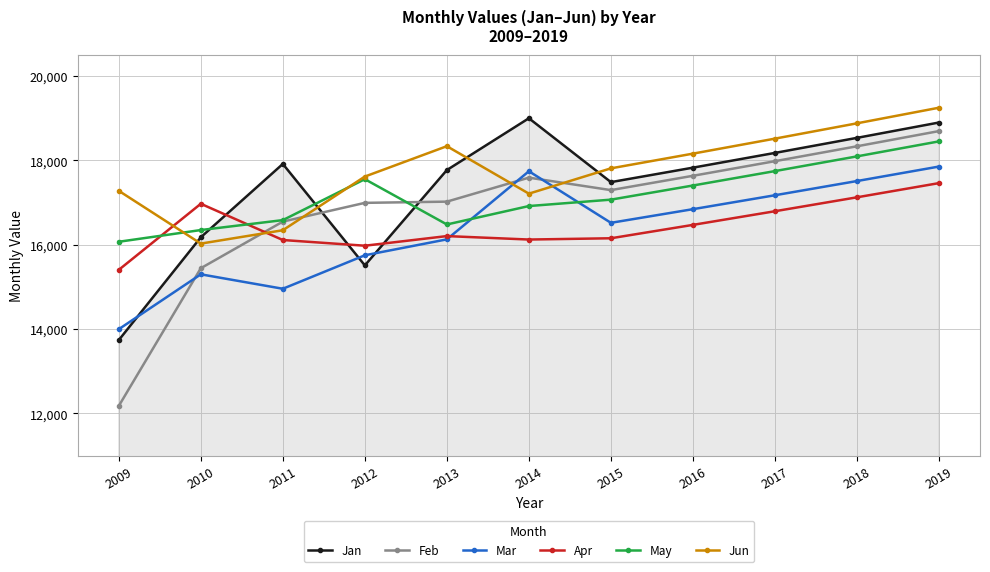

What is the difference between the Apr values at 2009 and 2012?

572.2